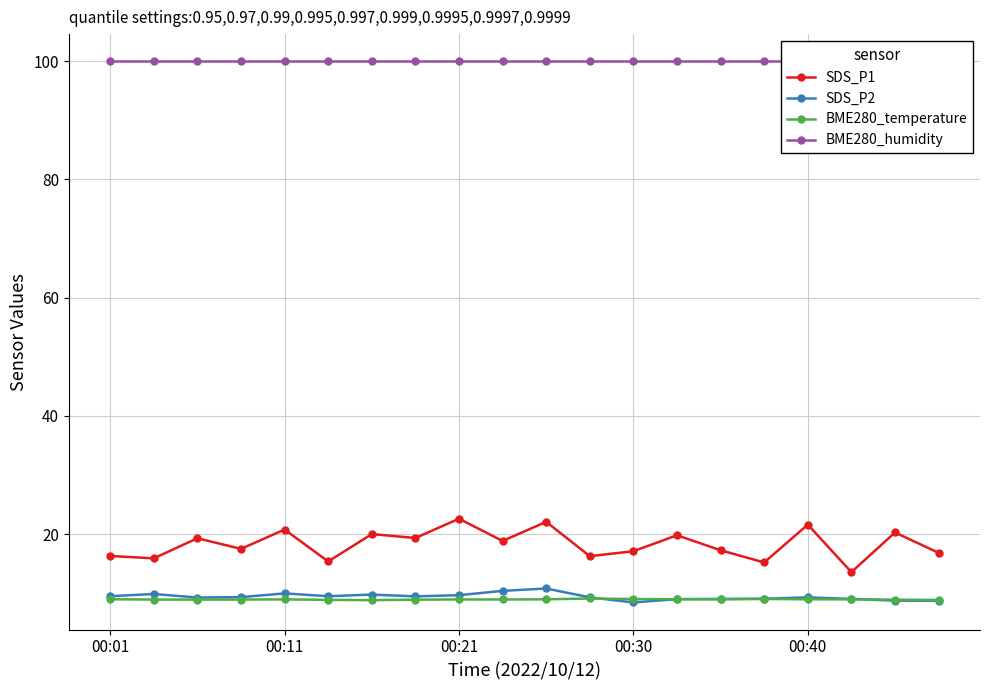

At 13, list the series in order from largest to smallest.

BME280_humidity, SDS_P1, SDS_P2, BME280_temperature